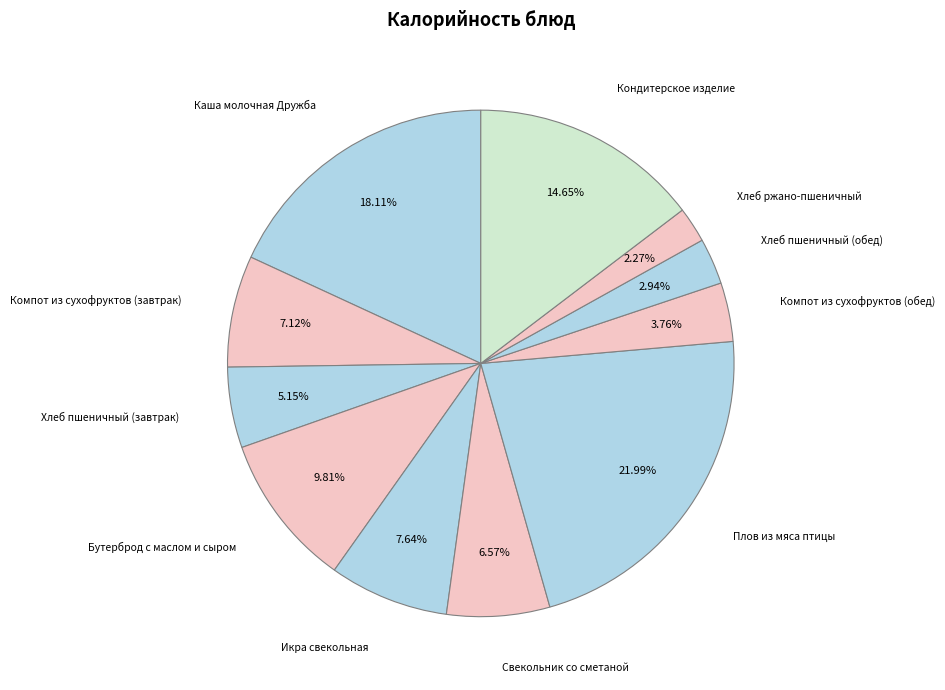

Which slice is the largest?

Плов из мяса птицы